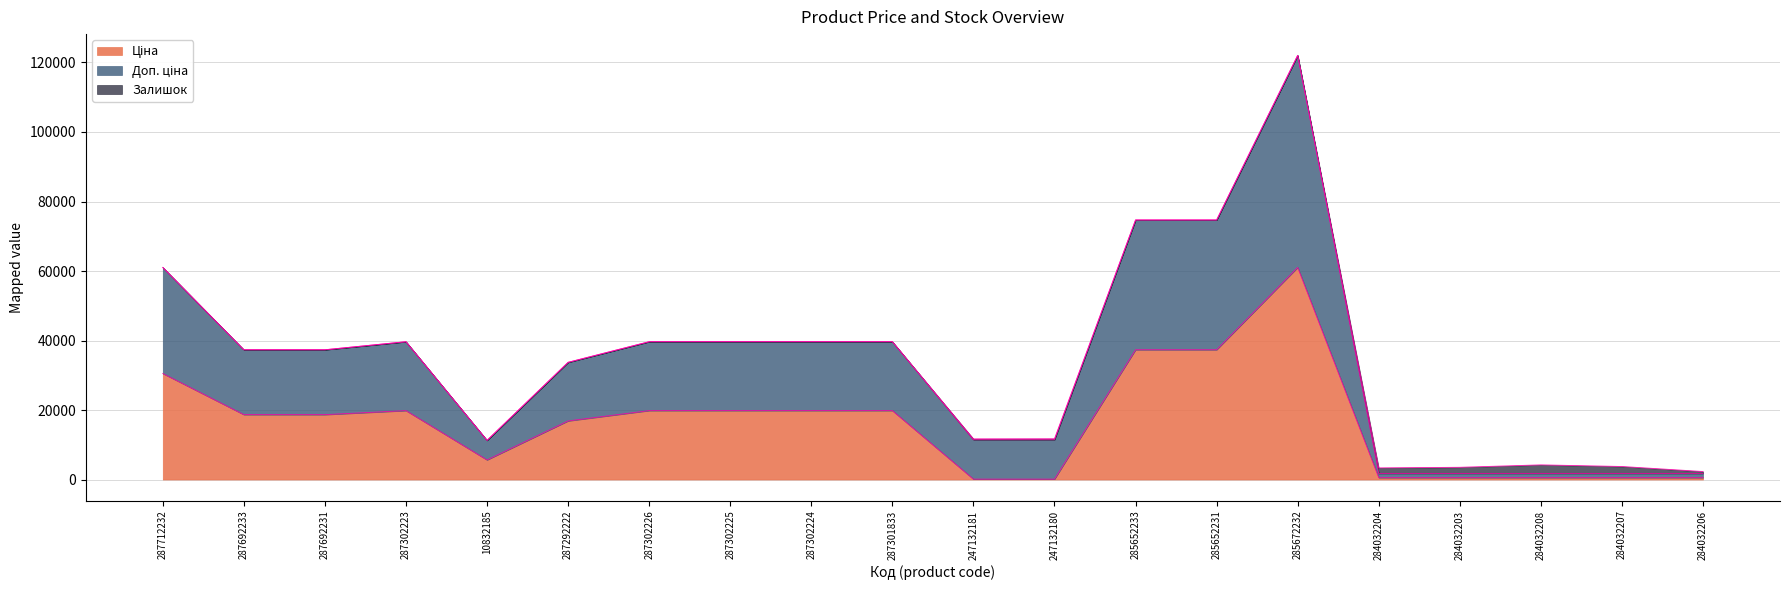

What is the total value across all series at 287301833?

39662.1